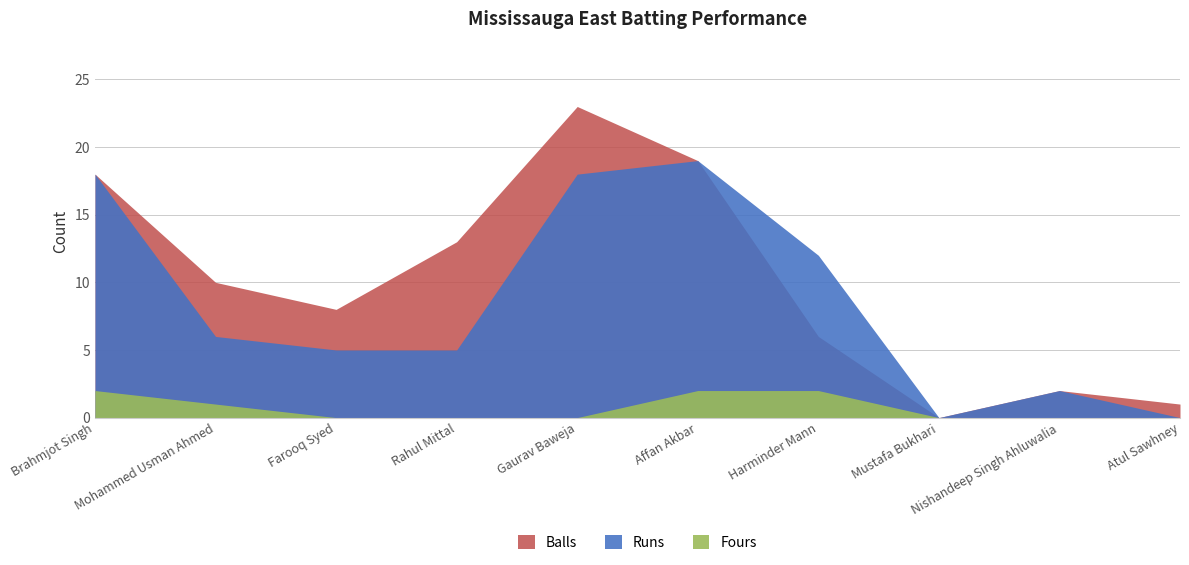

At Brahmjot Singh, list the series in order from smallest to largest.

Fours, Runs, Balls